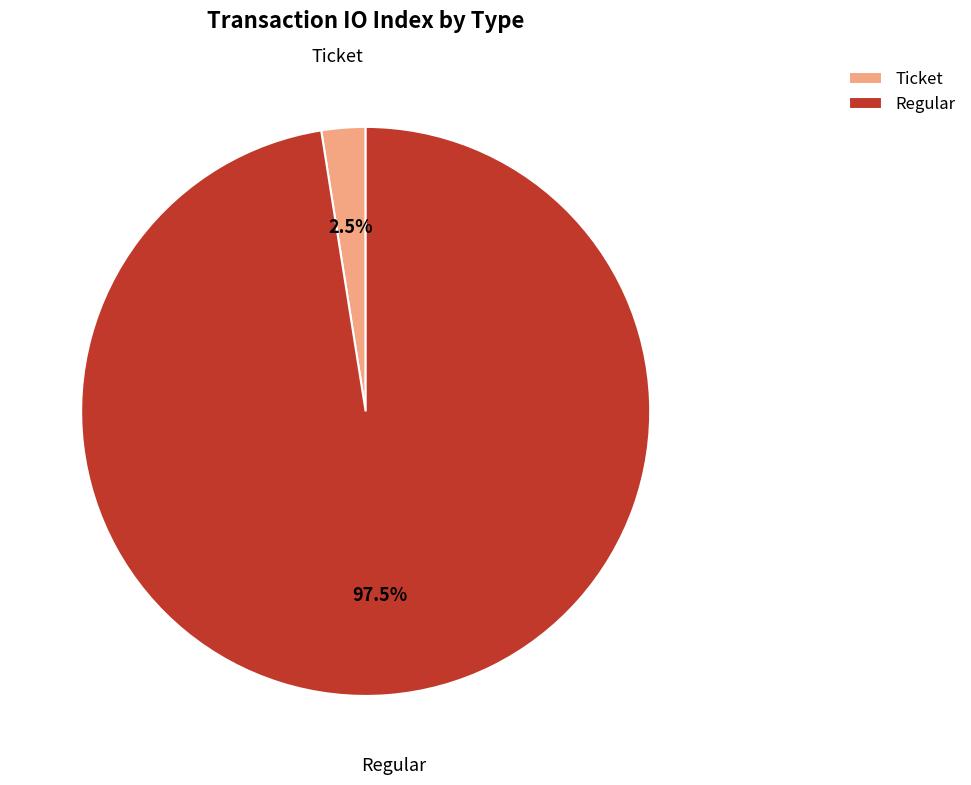

What is the total percentage of Regular and Ticket?

100.0%